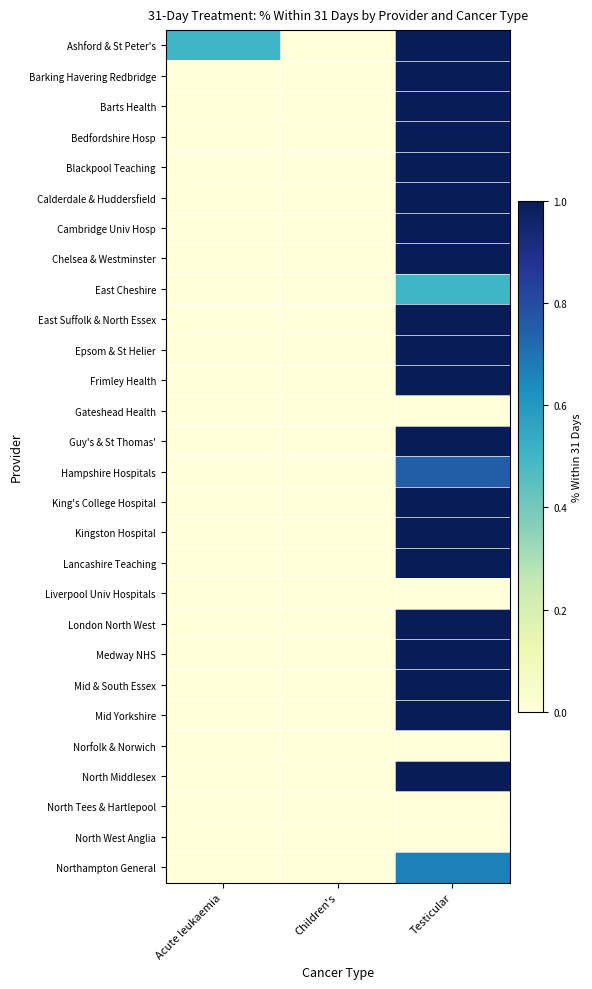

At which category is the sum across all series the highest?

Testicular